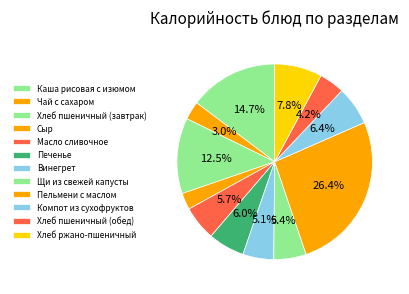

Which has a higher value, Хлеб ржано-пшеничный or Сыр?

Хлеб ржано-пшеничный